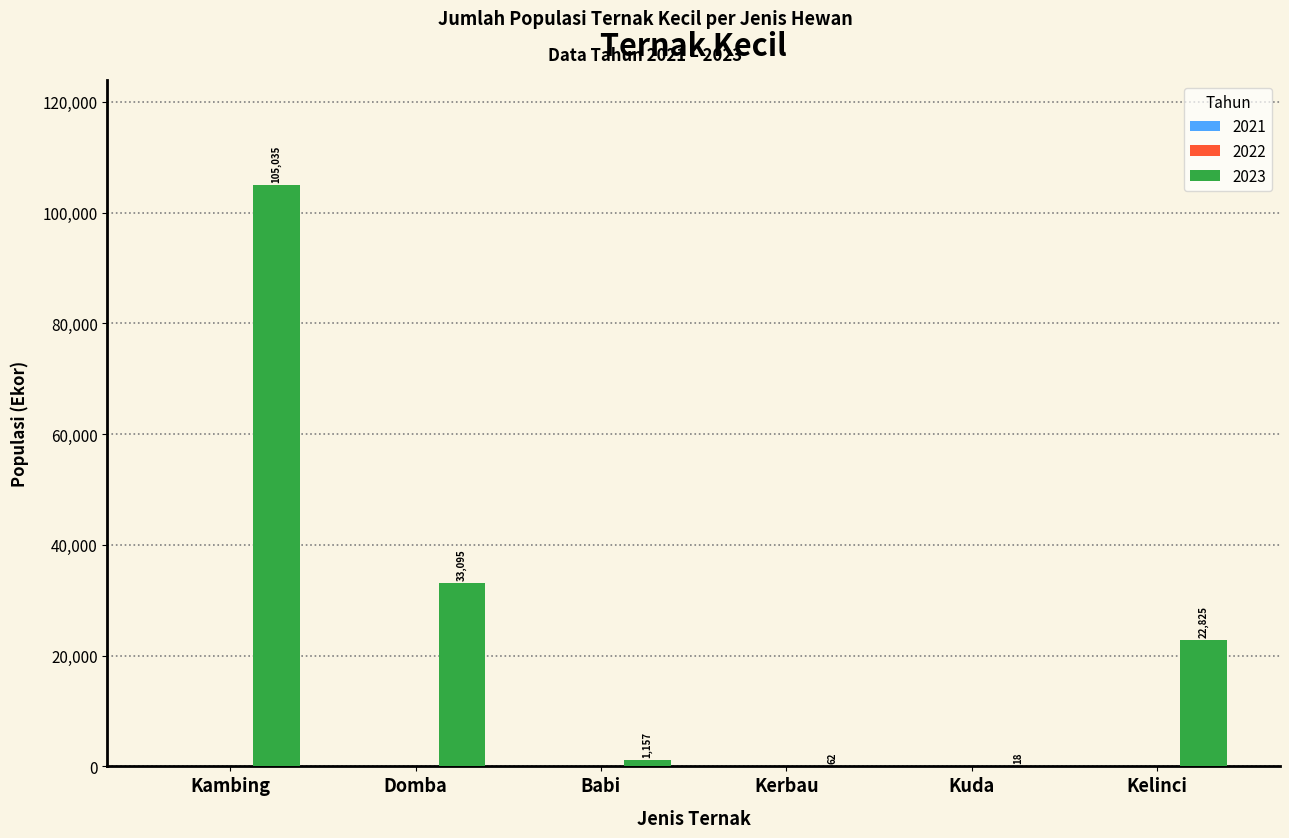

What is the sum of the values at Kelinci and Kuda?

22843